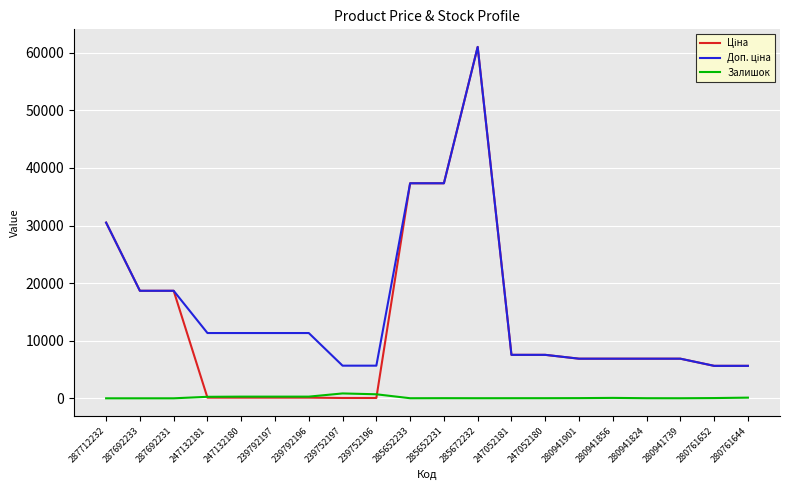

The Залишок series shows 13.0 at 285652233. True or false?

True